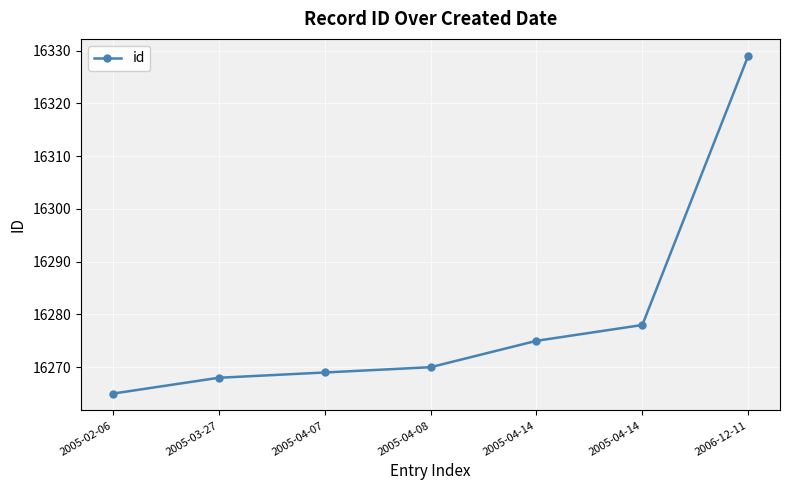

Is this an area chart (filled region under the line)?

No